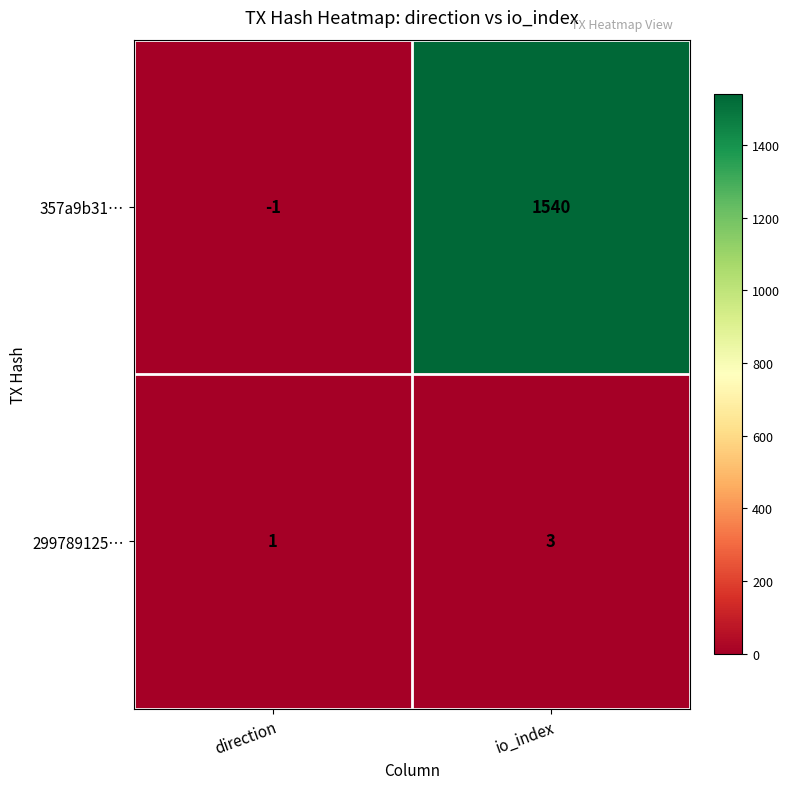

What is the average value of the 357a9b31… series?

770